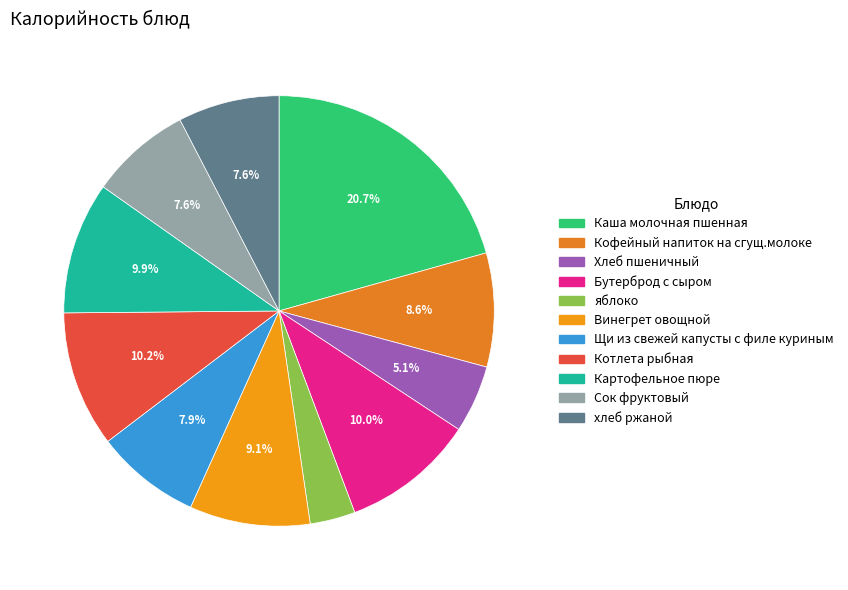

Which category has the biggest portion of the pie?

Каша молочная пшенная